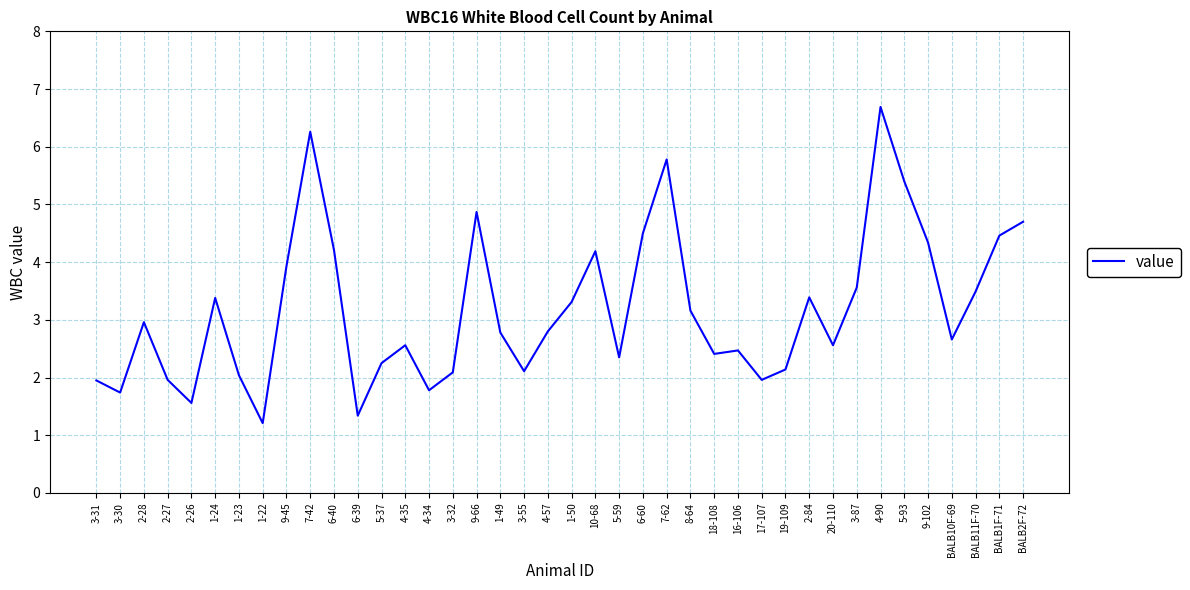

What is the maximum value shown in the chart?

6.7